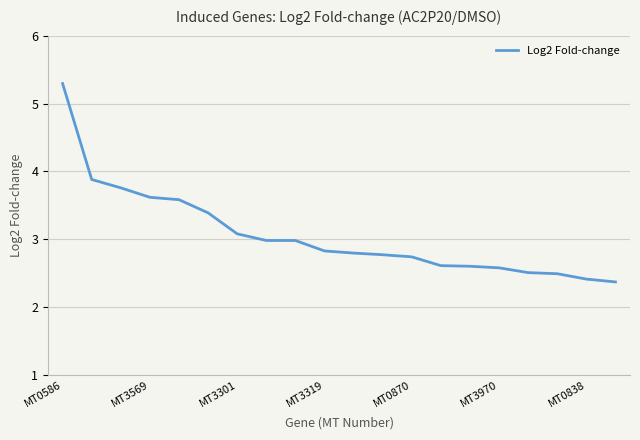

What is the difference between the maximum and minimum values?

2.9